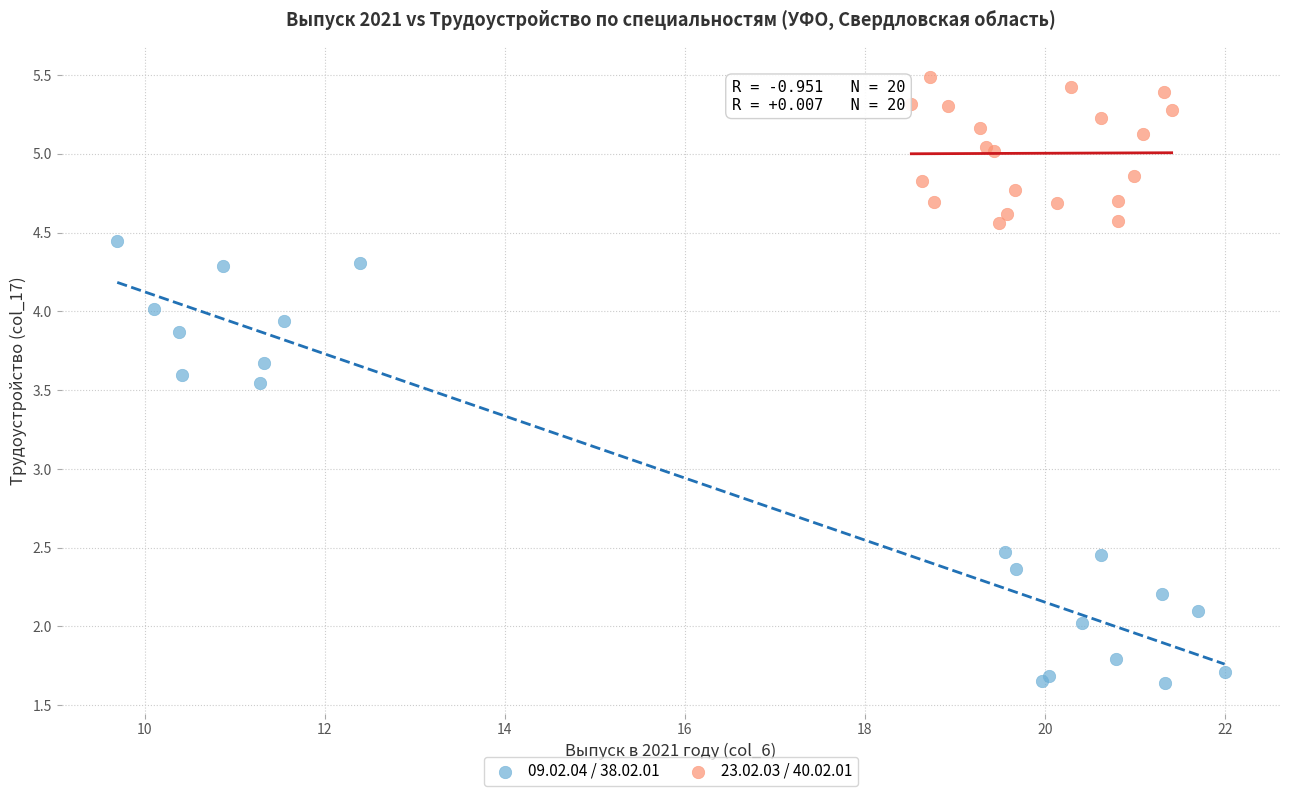

Which series contains the lowest Y value?

09.02.04 / 38.02.01